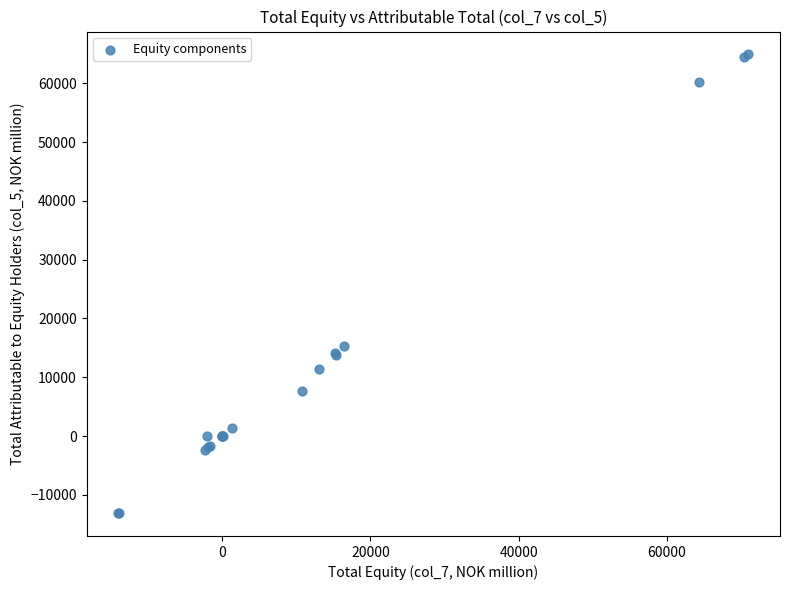

What Y value in the scatter plot is closest to 25896?

15393